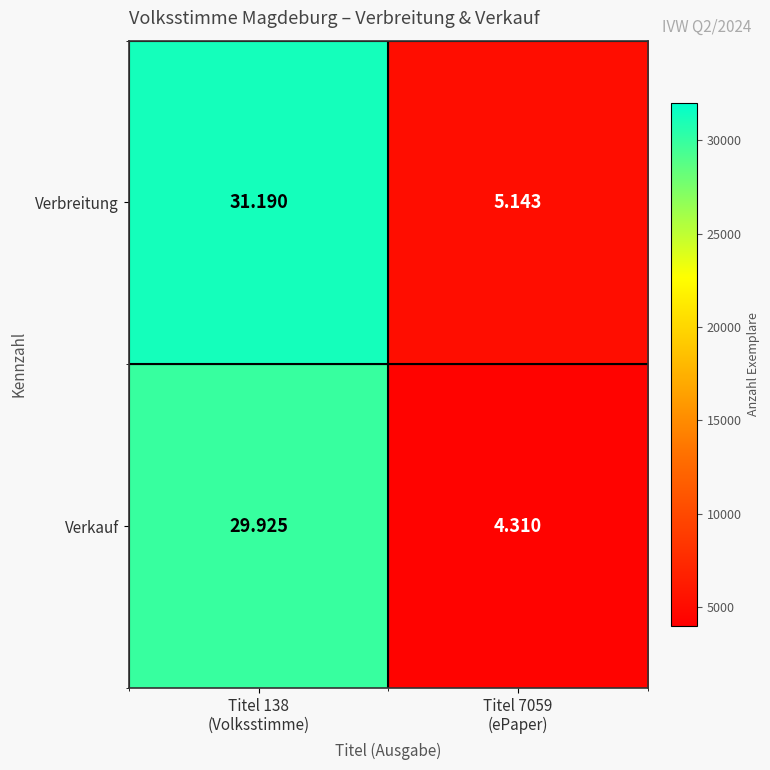

What is the difference between the highest and lowest values at Titel 7059
(ePaper)?

833